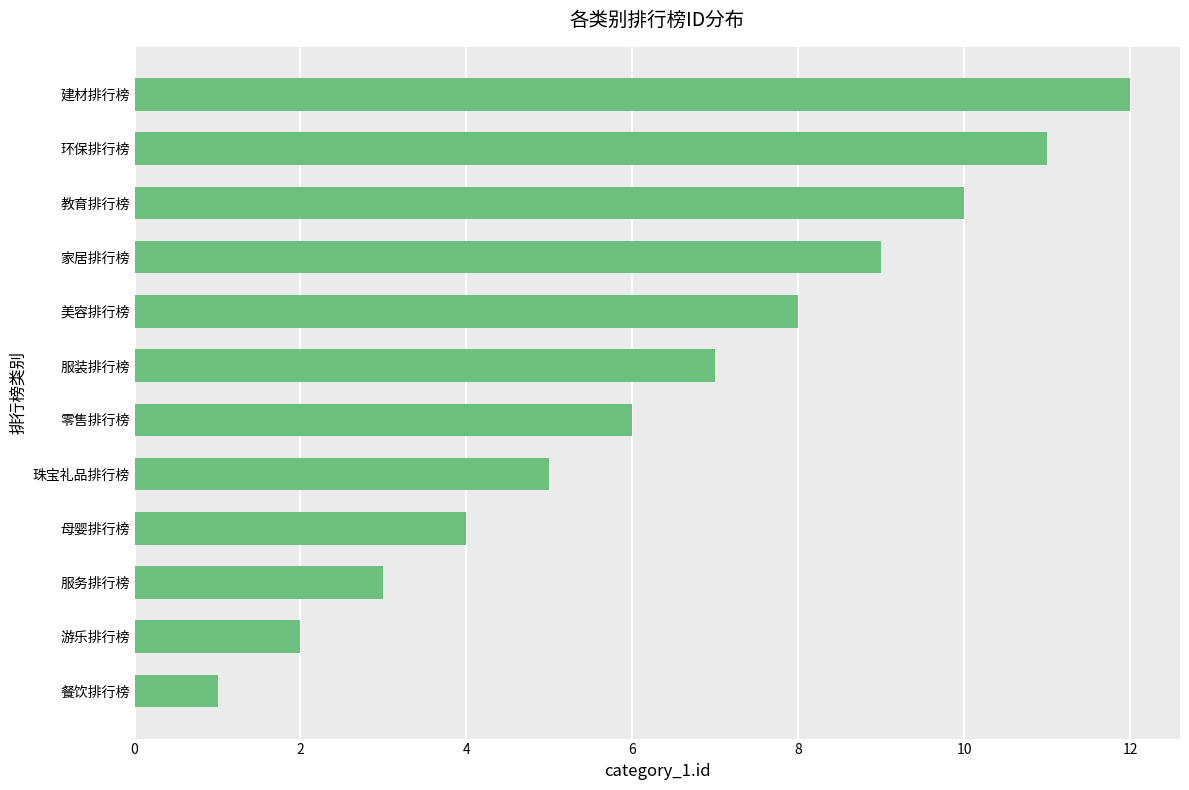

What is the approximate value at 母婴排行榜?

4